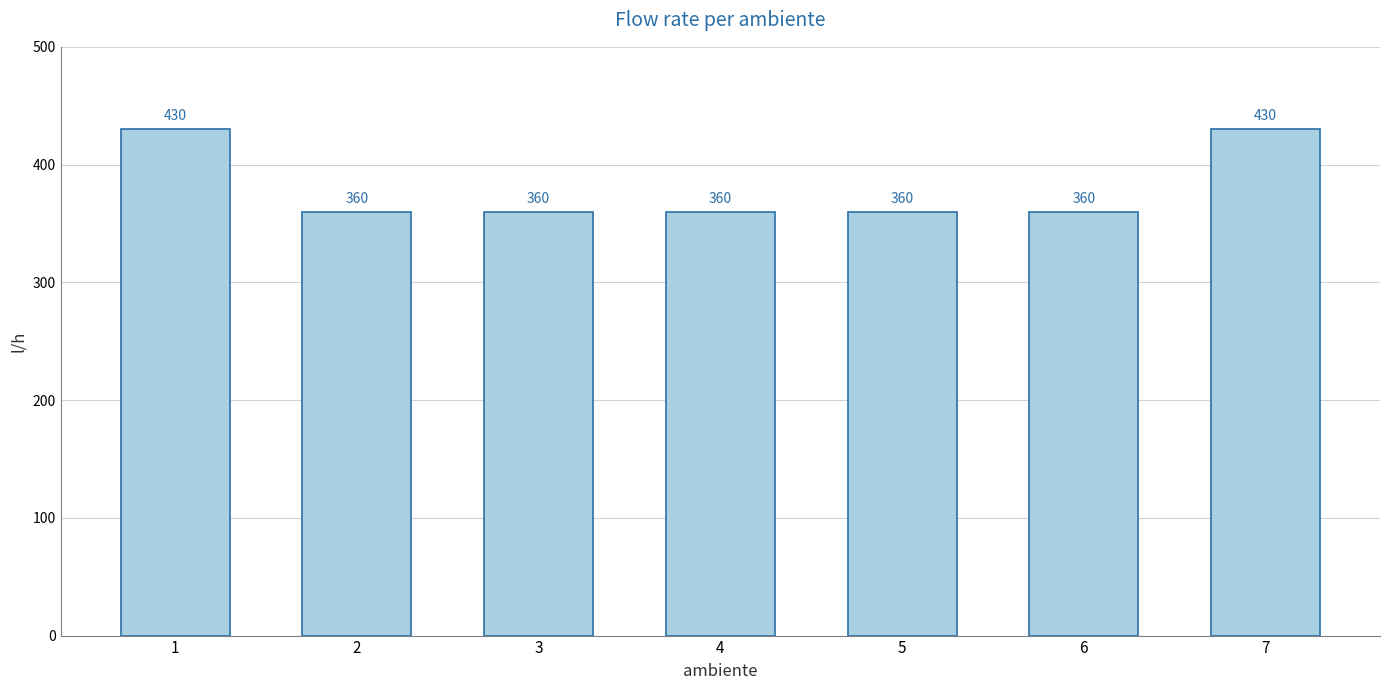

The chart shows a value of 360 at 5. True or false?

True